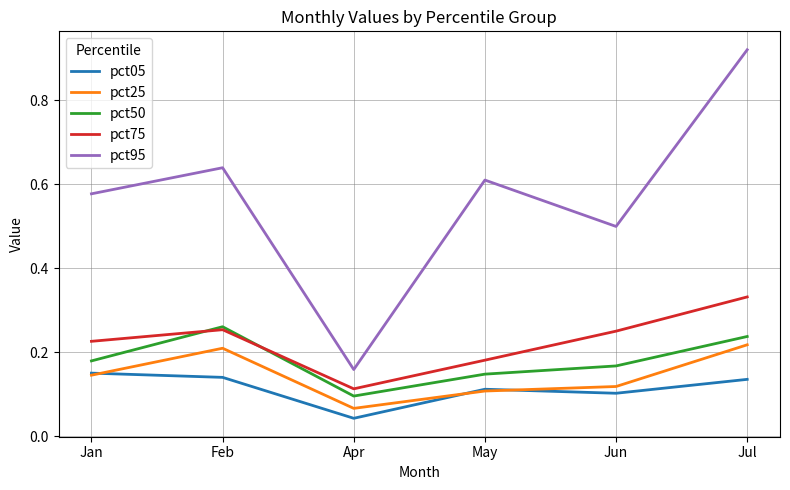

What position from the left is May?

4